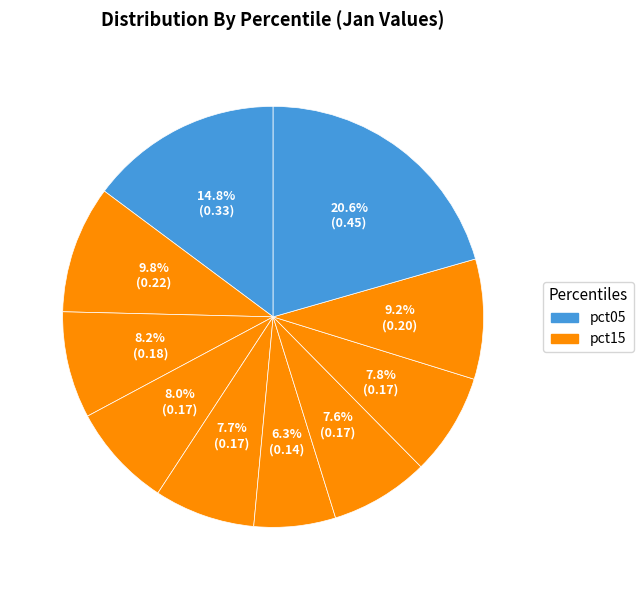

Which category has the smallest portion of the pie?

pct55